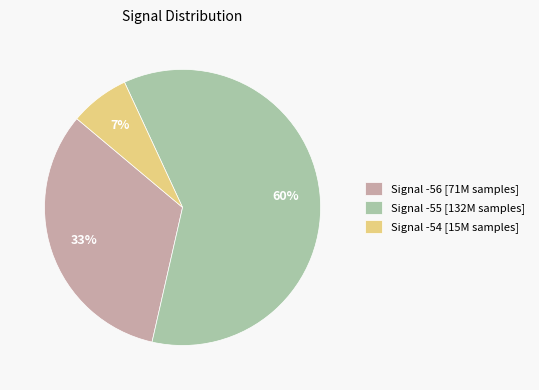

Combined, do Signal -56 [71M samples] and Signal -54 [15M samples] account for over 50%?

No